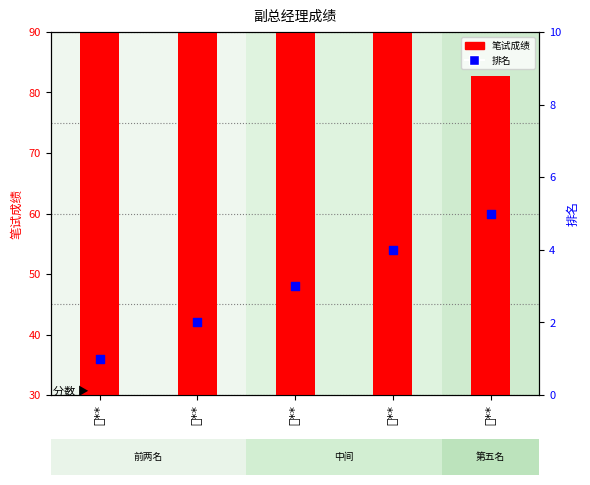

Is the value of 笔试成绩 at 叶** greater than the value of 排名 at 杨**?

Yes